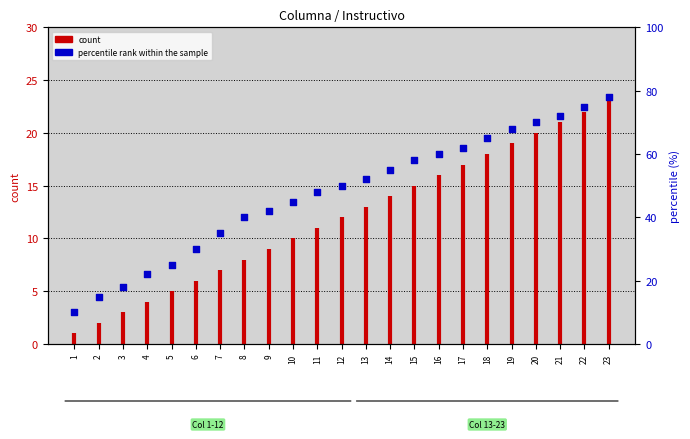

Which has a higher value, 20 or 1?

20